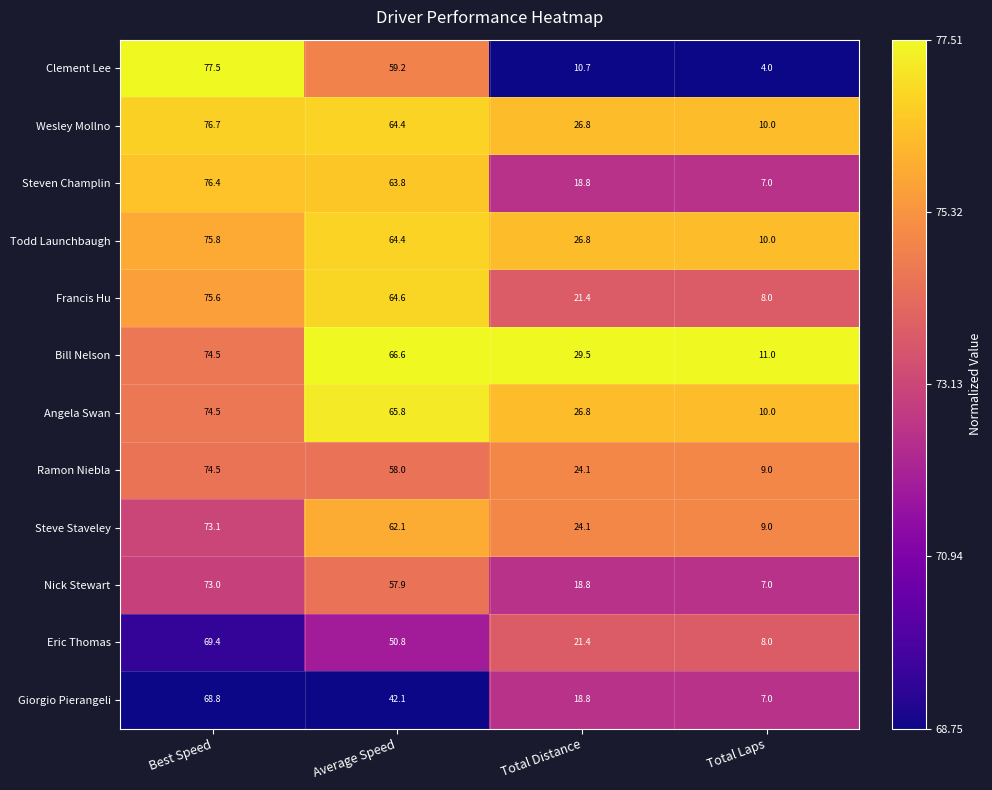

What is the approximate value of Steve Staveley at Best Speed?

73.1